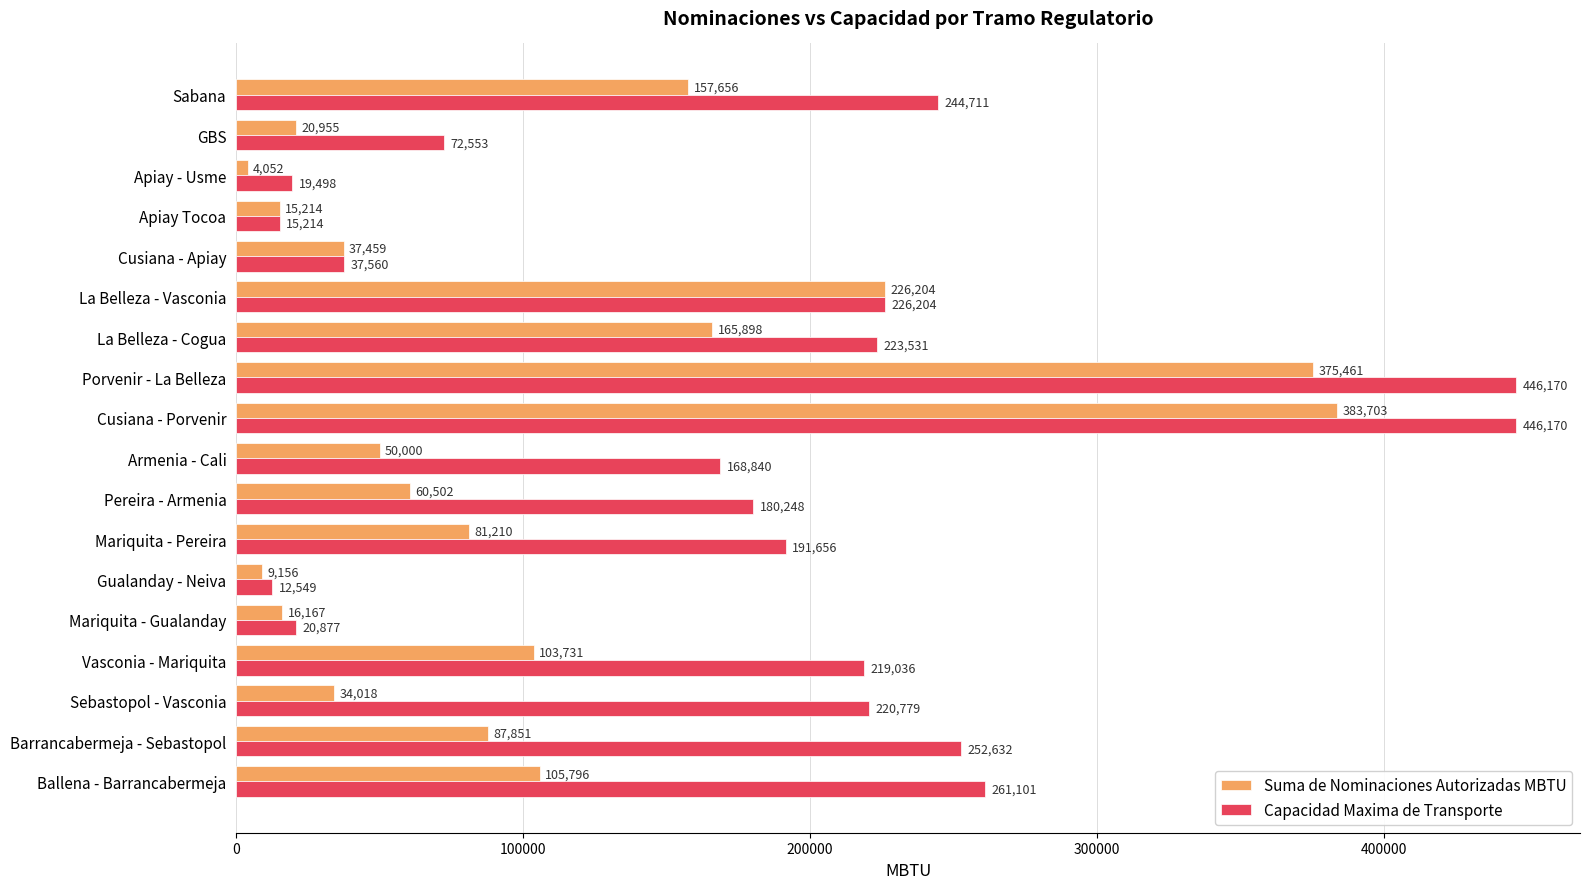

Which series changed the most between Barrancabermeja - Sebastopol and Apiay Tocoa?

Capacidad Maxima de Transporte